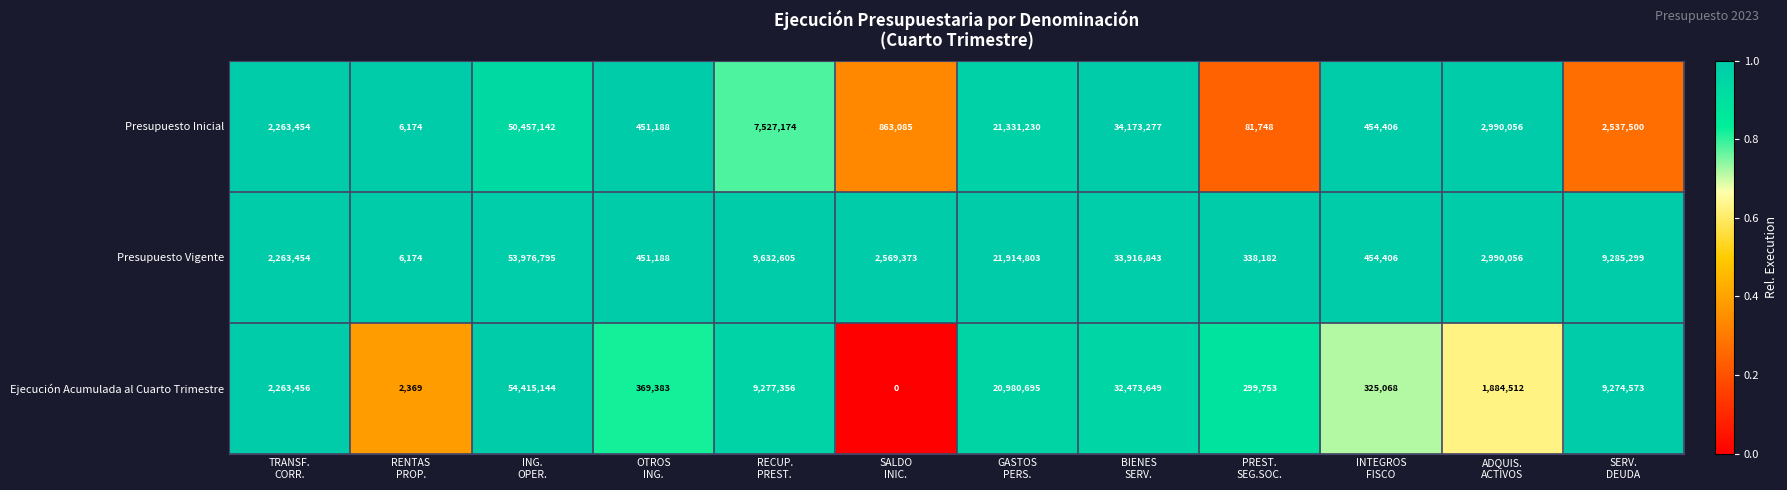

Which series has the largest total across all categories?

Presupuesto Vigente